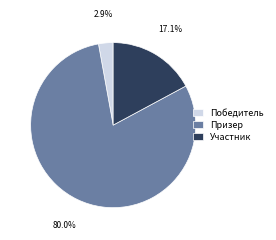

What is the smallest slice in the pie chart?

Победитель